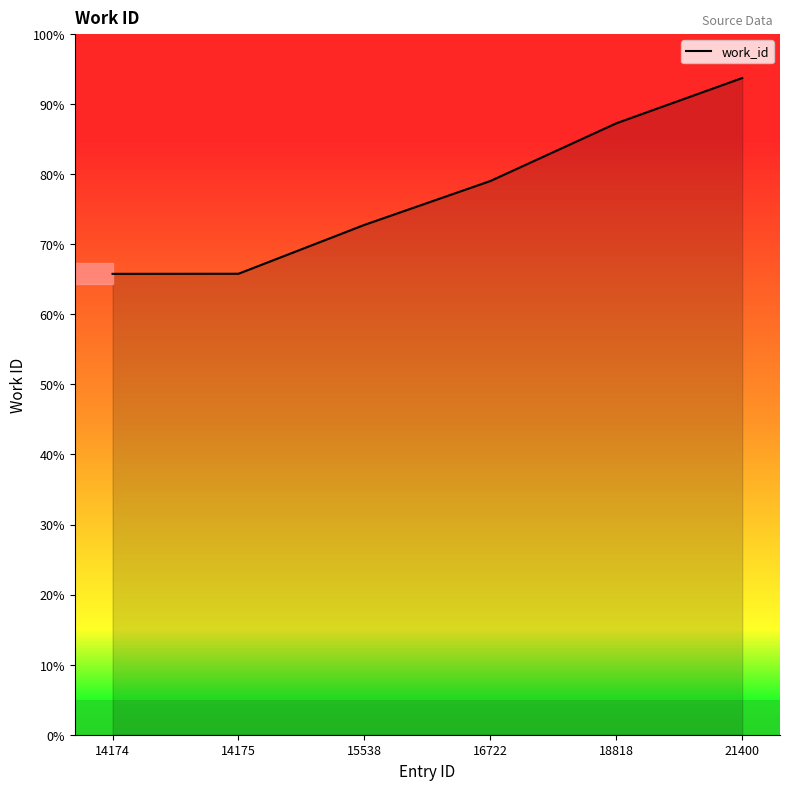

The chart shows a value of 65.8 at 14175. True or false?

True